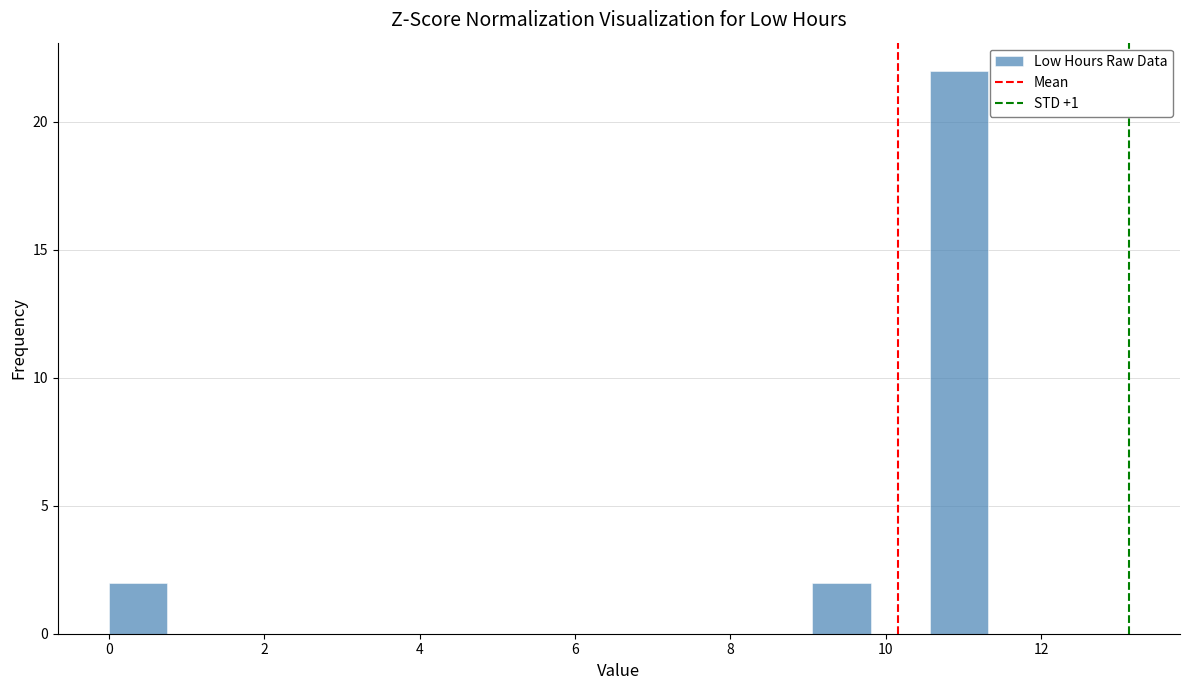

Around what value on the x-axis is the tallest bar? Give the approximate position of its centre, as read against the axis.

11.0